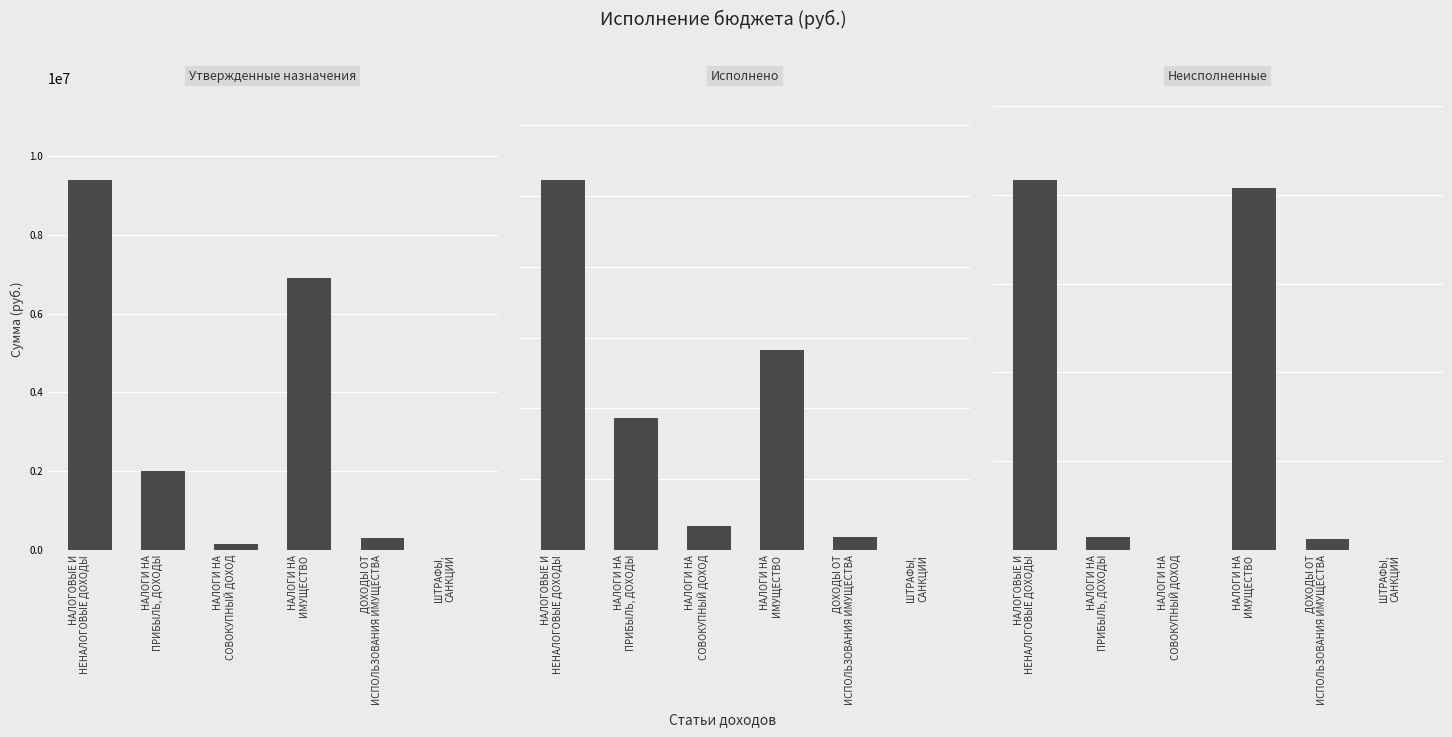

Rank the categories by Неисполненные value from lowest to highest.

НАЛОГИ НА
СОВОКУПНЫЙ ДОХОД, ШТРАФЫ,
САНКЦИИ, ДОХОДЫ ОТ
ИСПОЛЬЗОВАНИЯ ИМУЩЕСТВА, НАЛОГИ НА
ПРИБЫЛЬ, ДОХОДЫ, НАЛОГИ НА
ИМУЩЕСТВО, НАЛОГОВЫЕ И
НЕНАЛОГОВЫЕ ДОХОДЫ